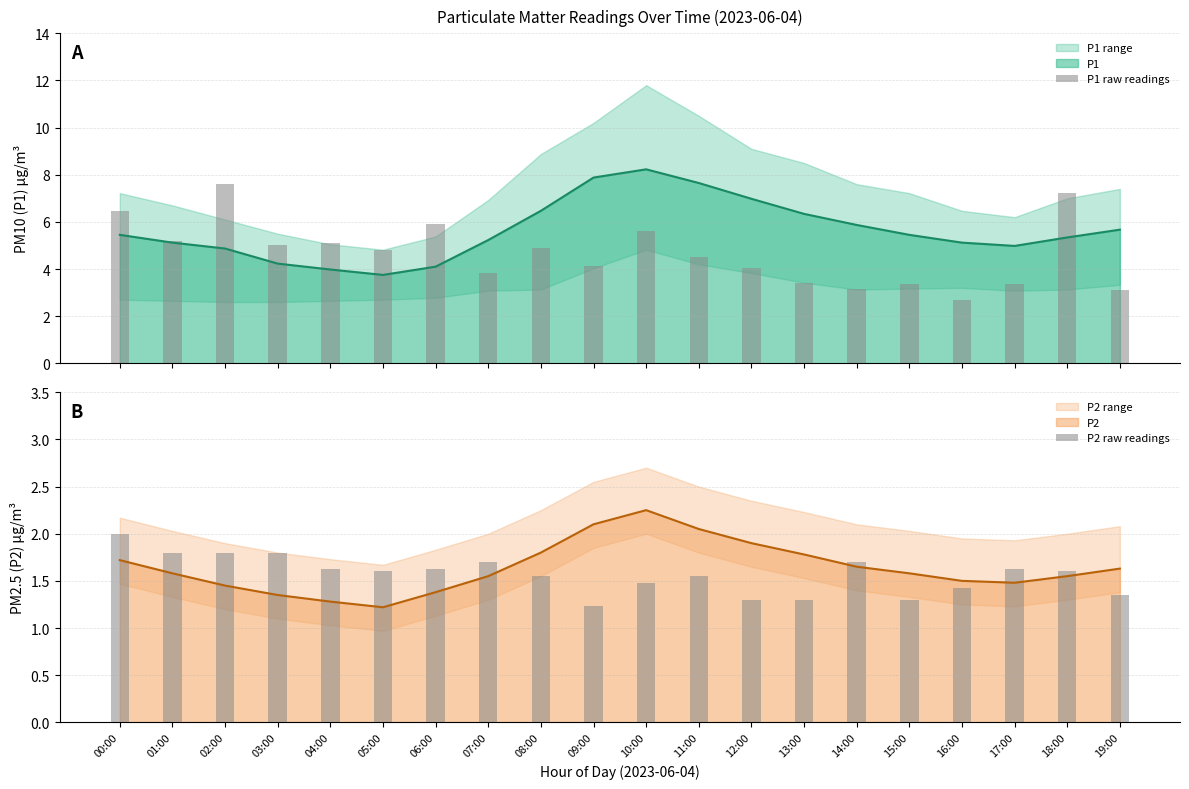

What is the difference between the P1 raw readings values at 00:00 and 14:00?

3.3